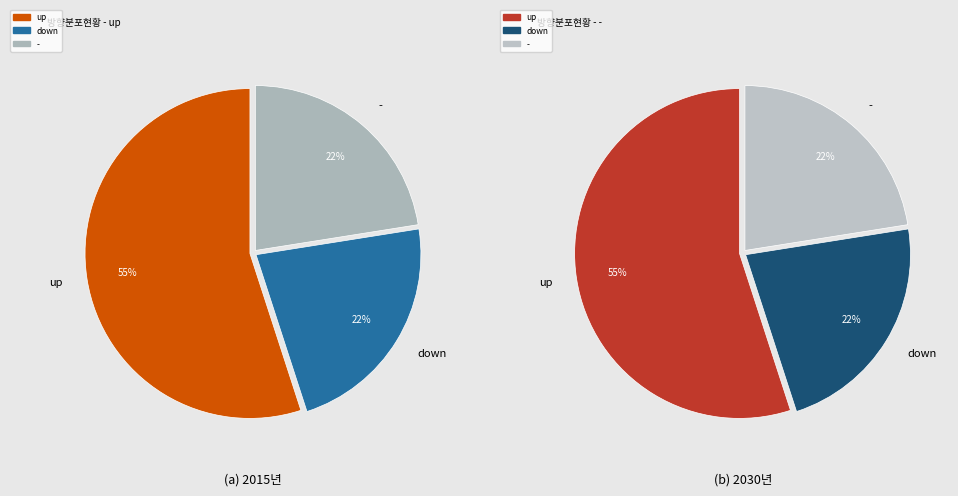

How many segments does this pie chart have?

3